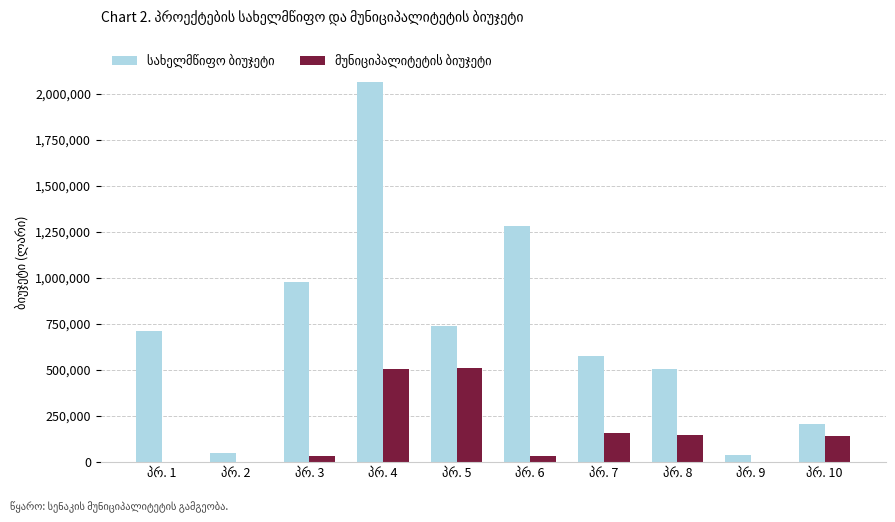

How many groups of bars are there?

10